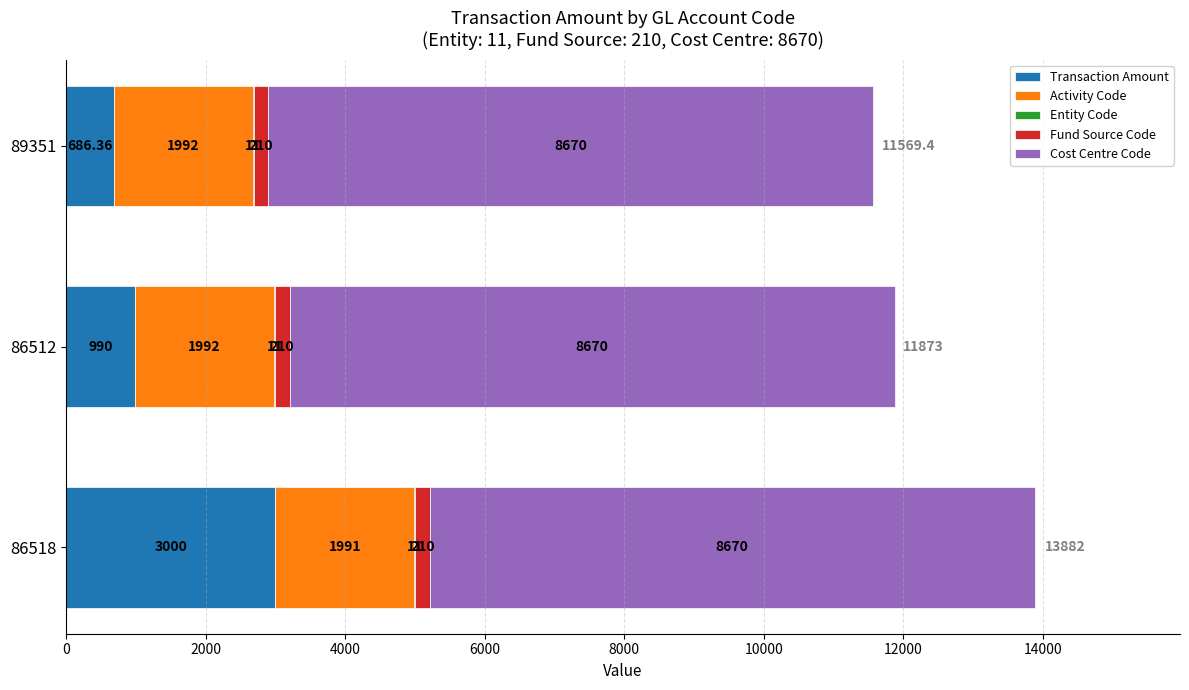

At which category is the sum across all series the highest?

86518